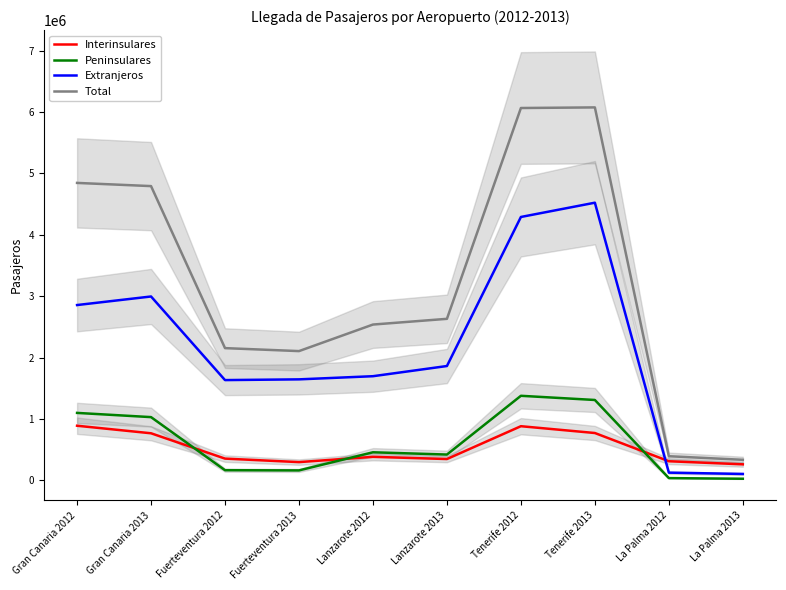

How many data points in Total are above 2630734?

4